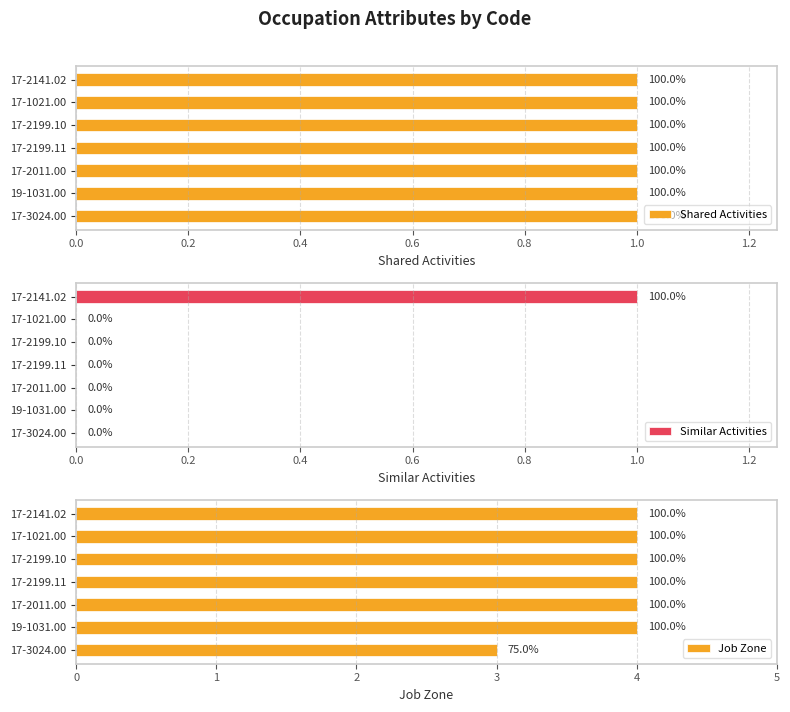

How many Similar Activities values are between 0 and 1?

7